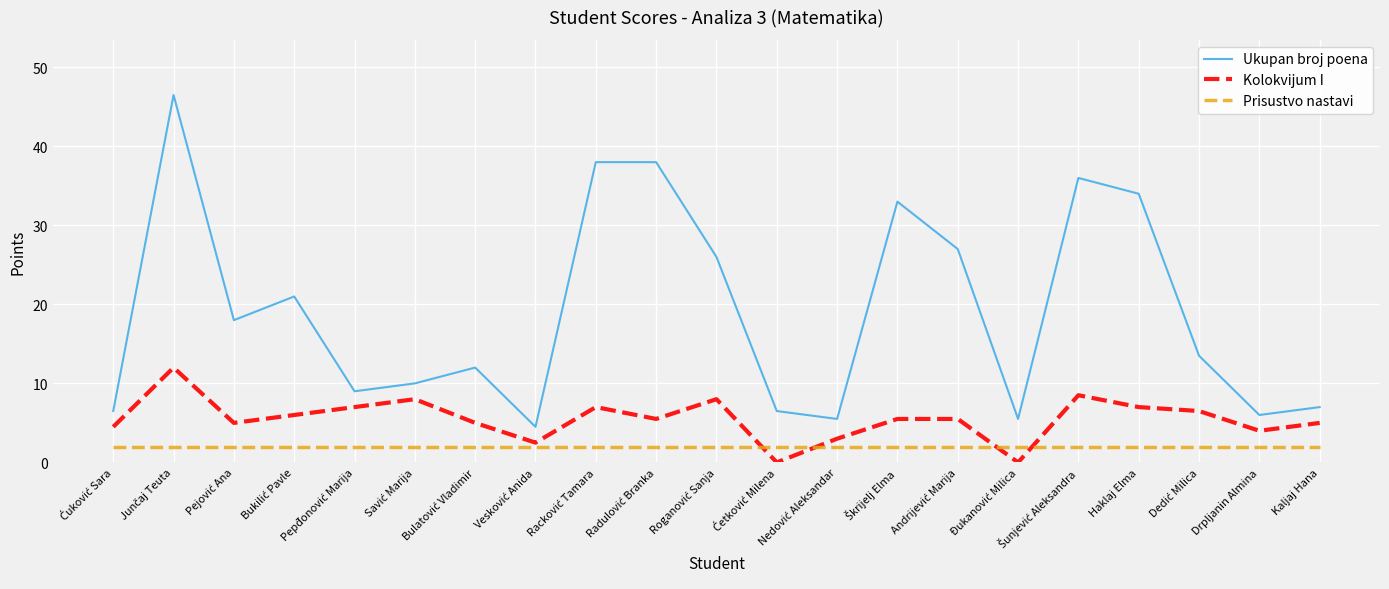

Rank the series by their maximum value, from lowest to highest.

Prisustvo nastavi, Kolokvijum I, Ukupan broj poena